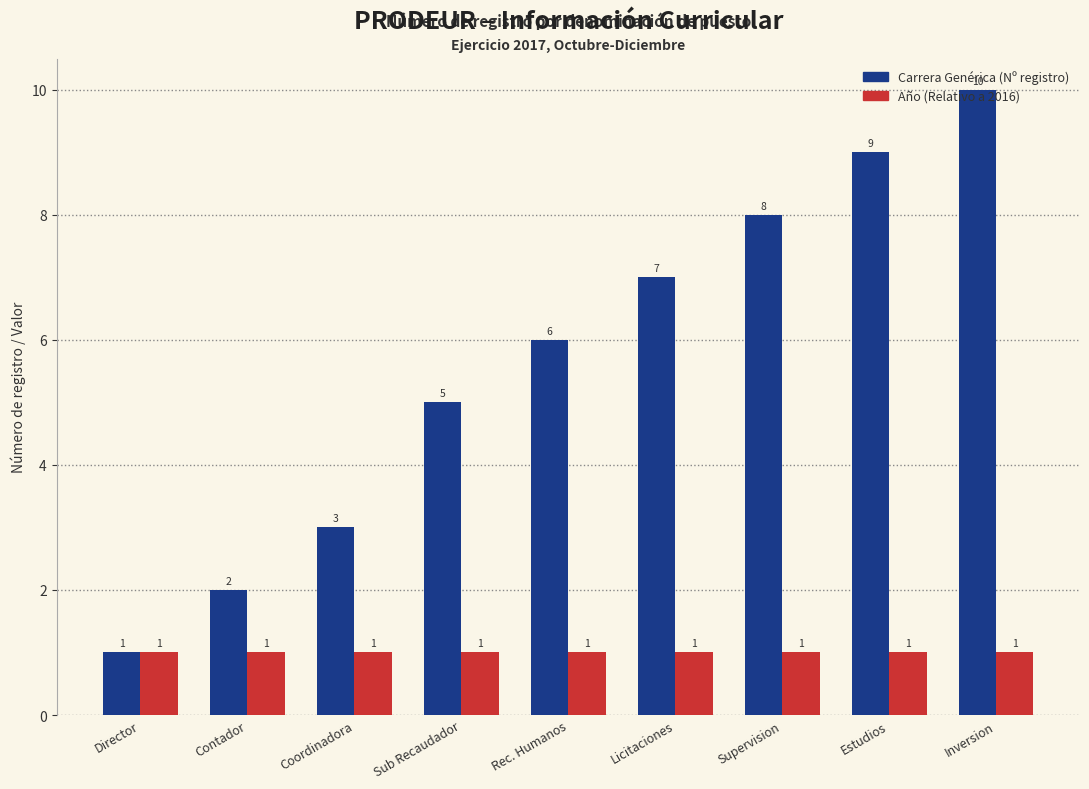

What is the spread (max minus min) of values at Licitaciones?

6